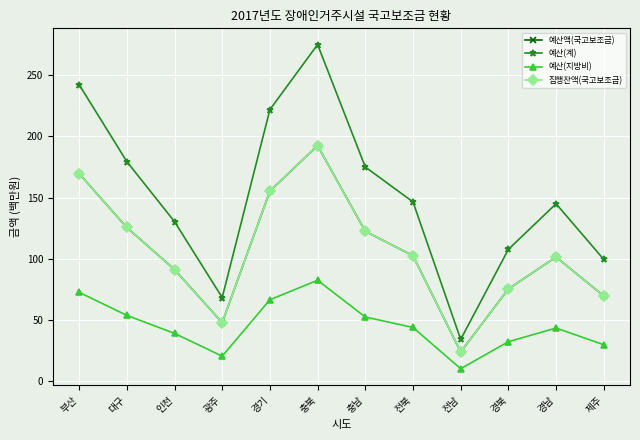

List the labels in order of 예산액(국고보조금) value, smallest first.

전남, 광주, 제주, 경북, 인천, 경남, 전북, 충남, 대구, 경기, 부산, 충북